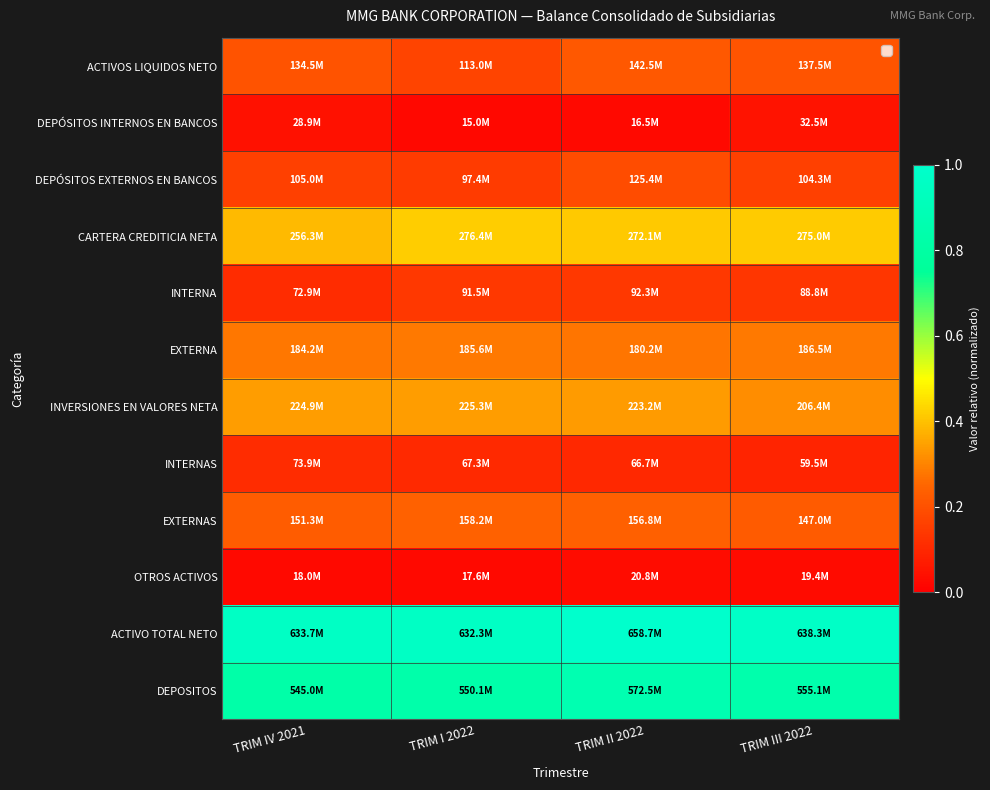

Between TRIM IV 2021 and TRIM I 2022, which is larger?

TRIM IV 2021